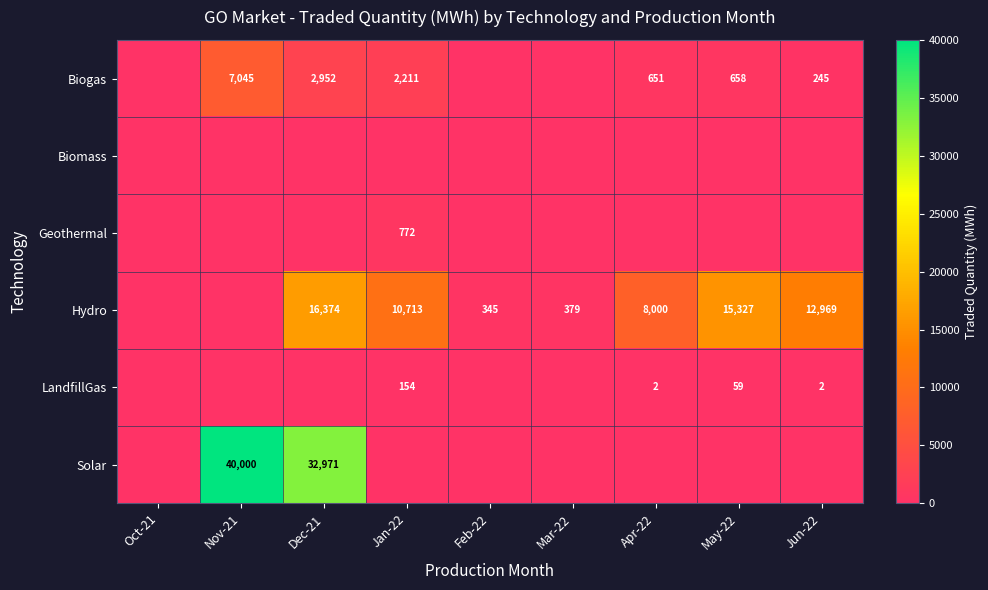

What is the sum of the Hydro values at Feb-22 and Jun-22?

13314